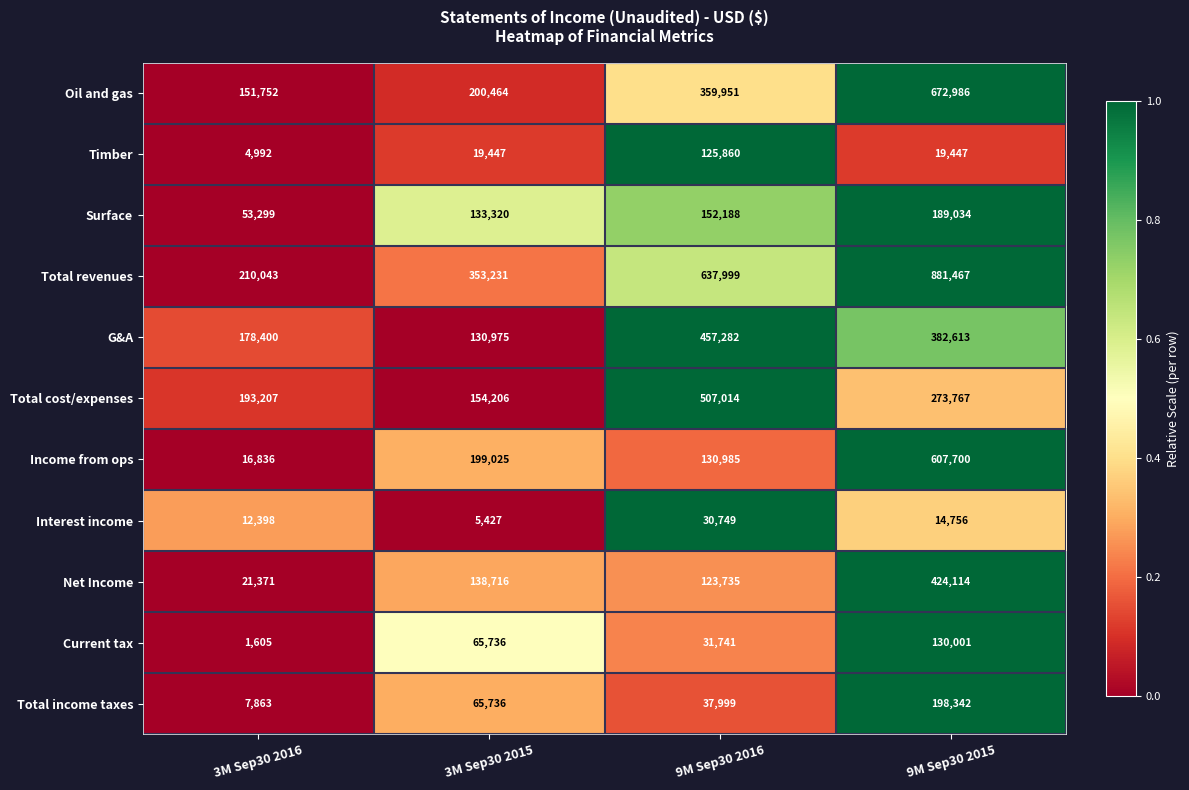

Between 3M Sep30 2016 and 9M Sep30 2015, which series saw the biggest shift?

Total revenues